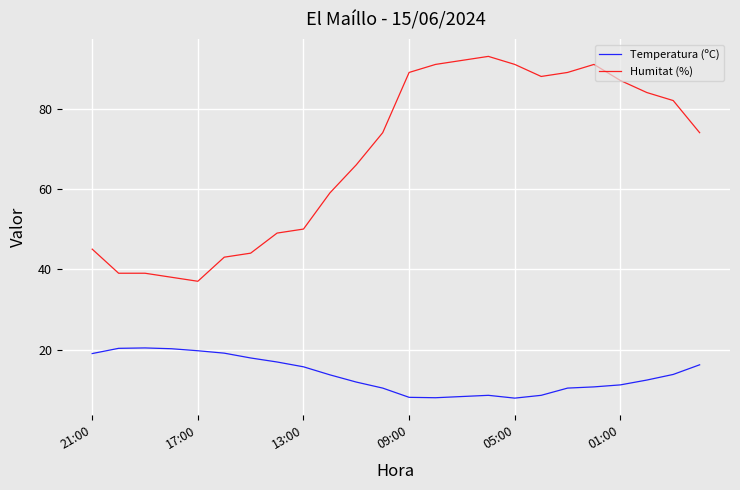

What is the maximum value for Temperatura (ºC)?

20.4